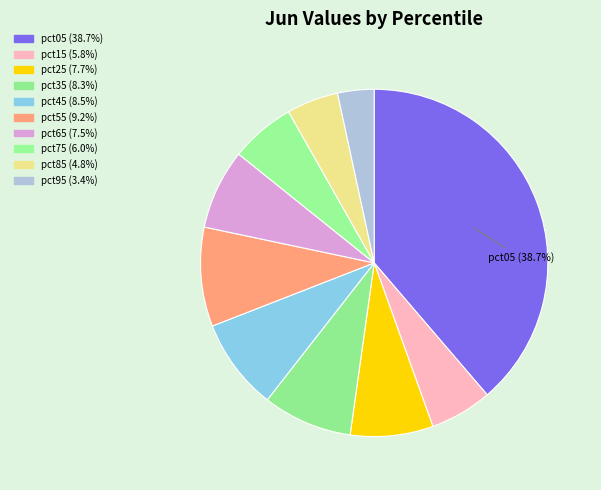

Count the number of slices in the pie.

10